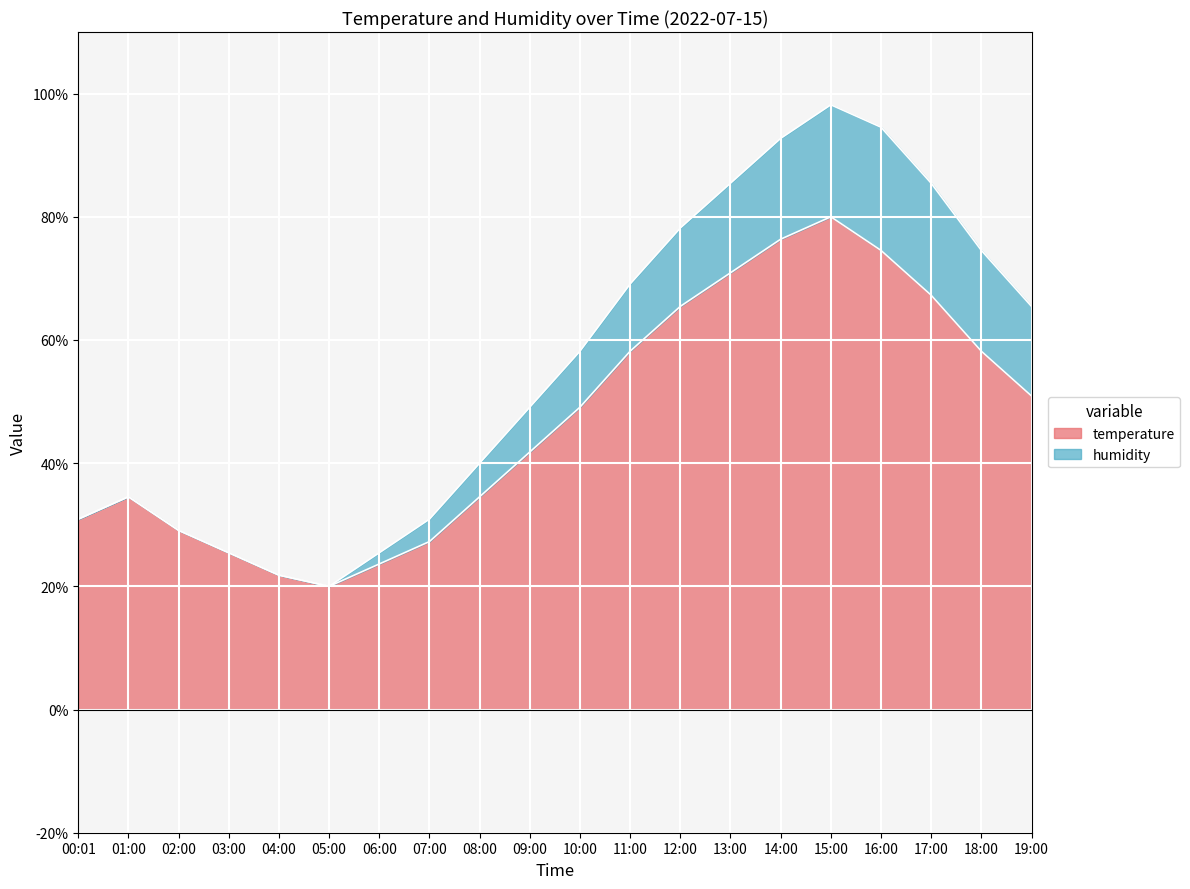

Reading left to right, extract all data points from this chart.

00:01=30.9	01:00=34.5	02:00=29.1	03:00=25.5	04:00=21.8	05:00=20.0	06:00=23.6	07:00=27.3	08:00=34.5	09:00=41.8	10:00=49.1	11:00=58.2	12:00=65.5	13:00=70.9	14:00=76.4	15:00=80.0	16:00=74.5	17:00=67.3	18:00=58.2	19:00=50.9